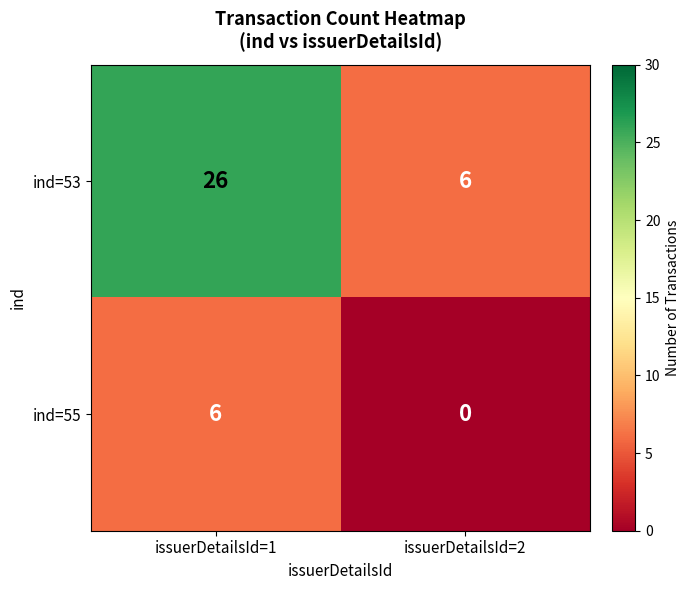

The ind=53 series shows 9 at issuerDetailsId=1. True or false?

False